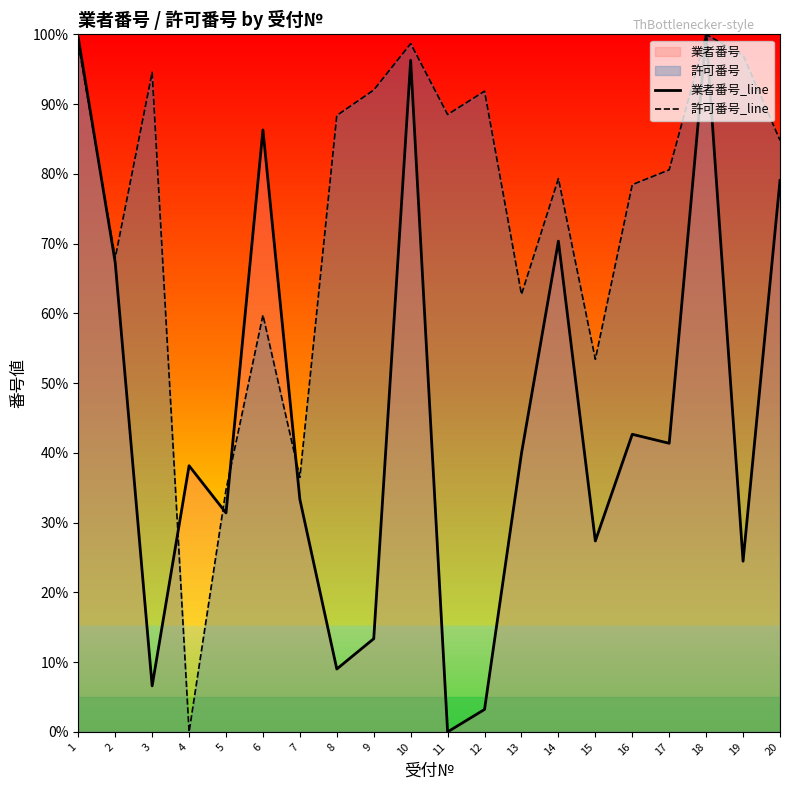

How many lines are shown in the chart?

2